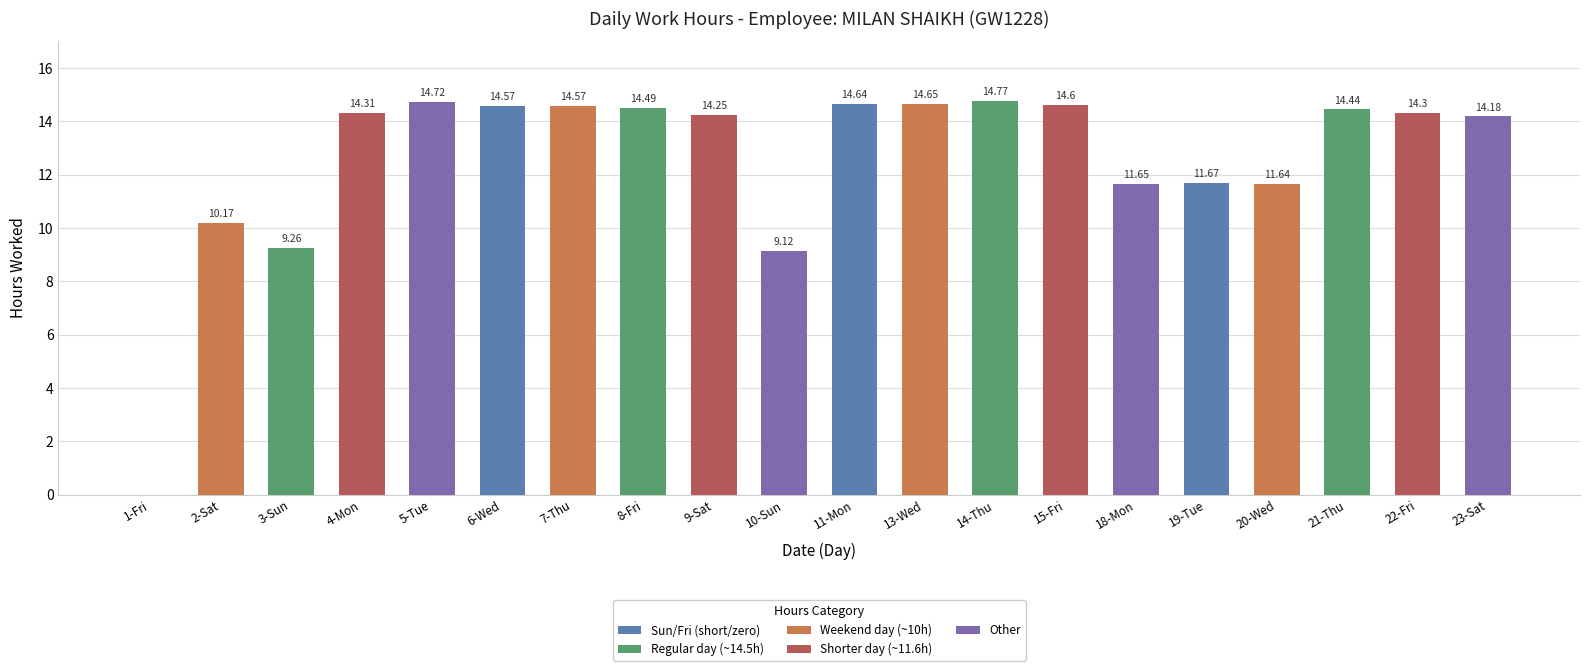

What is the sum of the values at 6-Wed and 1-Fri?

14.6